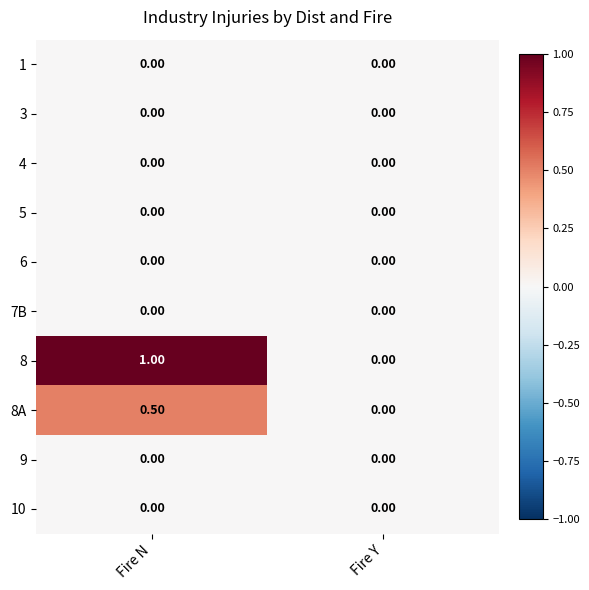

What is the total value across all series at Fire N?

1.5